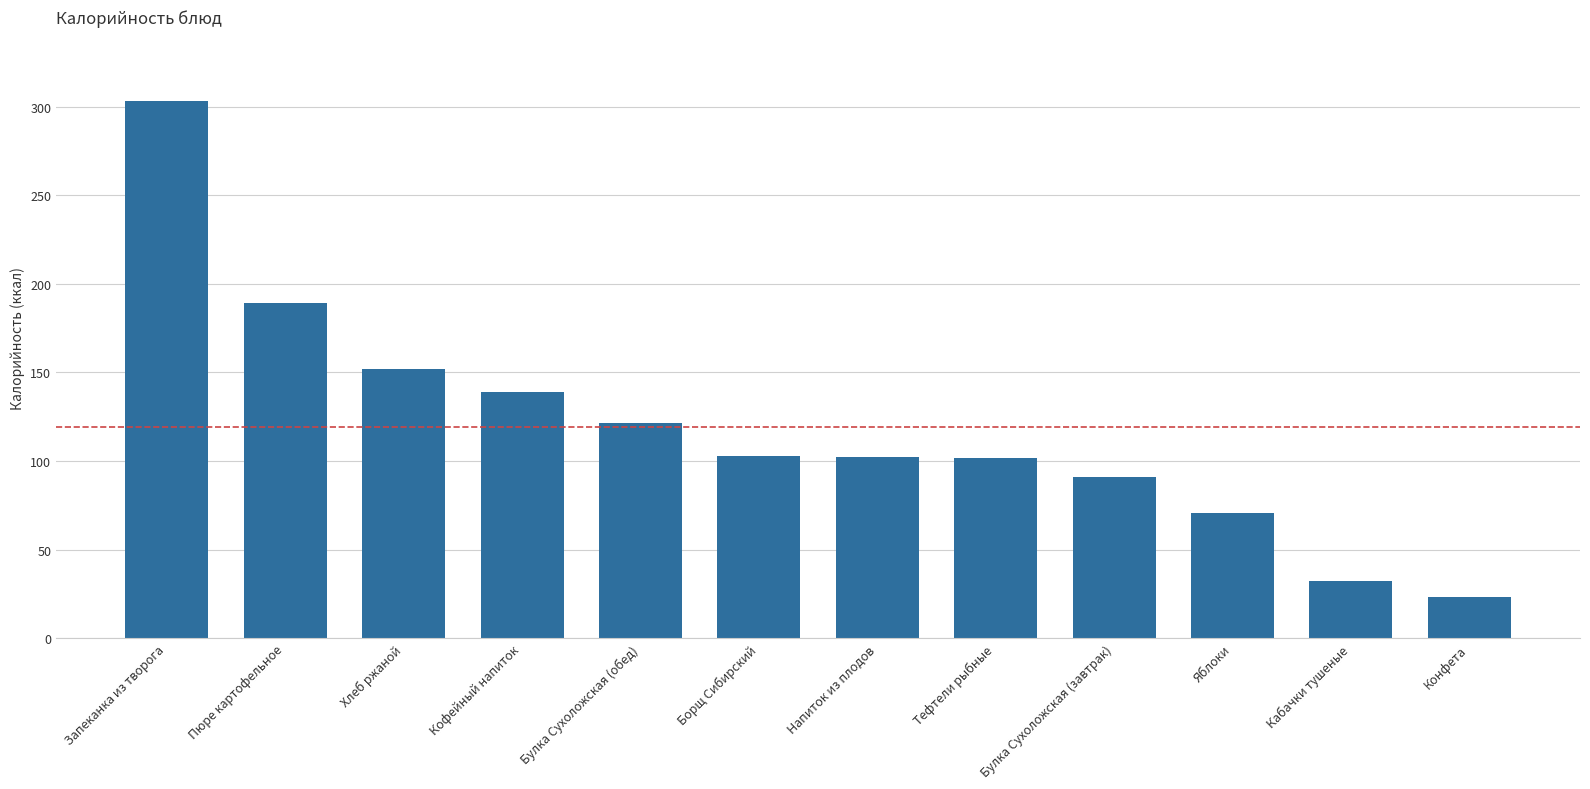

The chart shows a value of 77.5 at Хлеб ржаной. True or false?

False